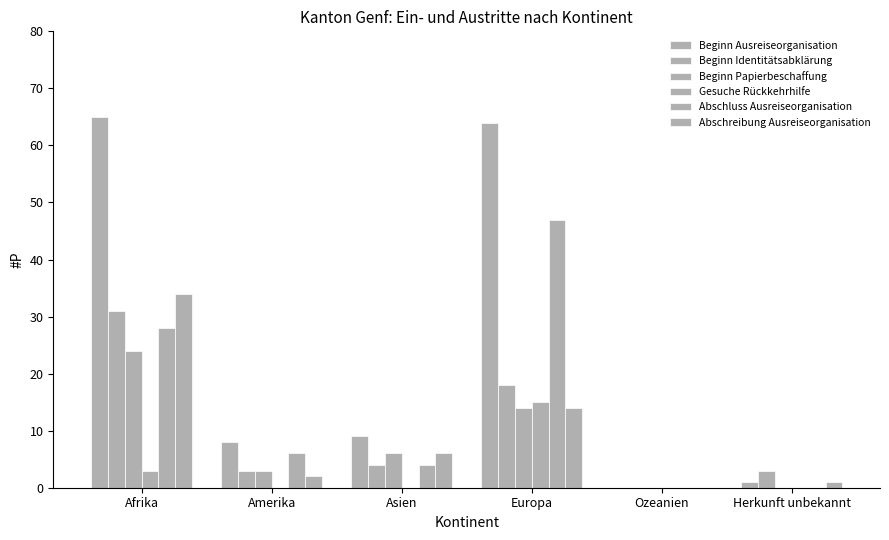

Are the bars horizontal?

No